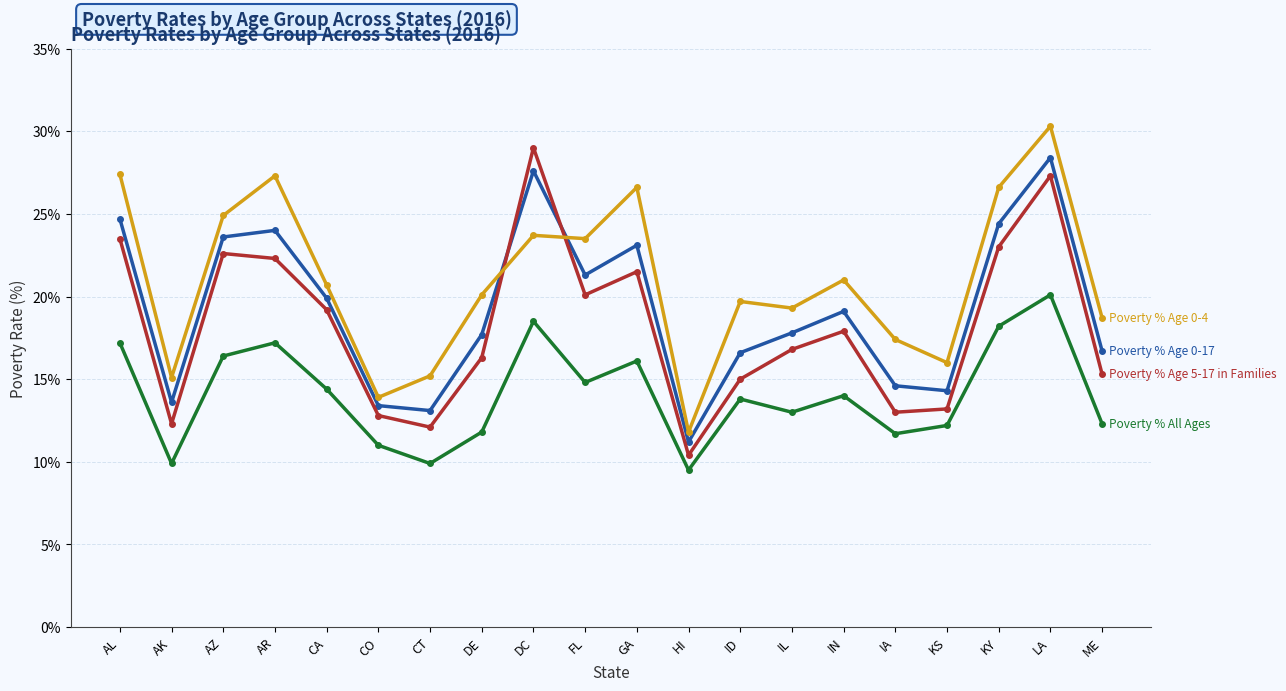

What is the total value across all series at IL?

66.9